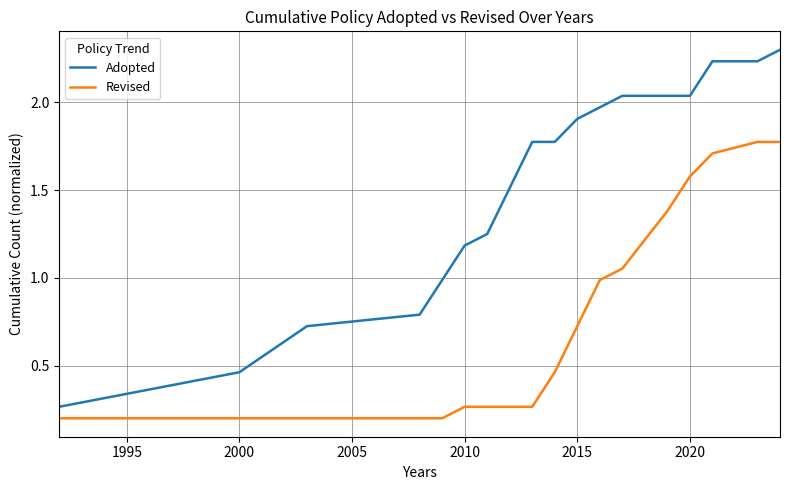

True or false: Adopted and Revised cross at least once.

False